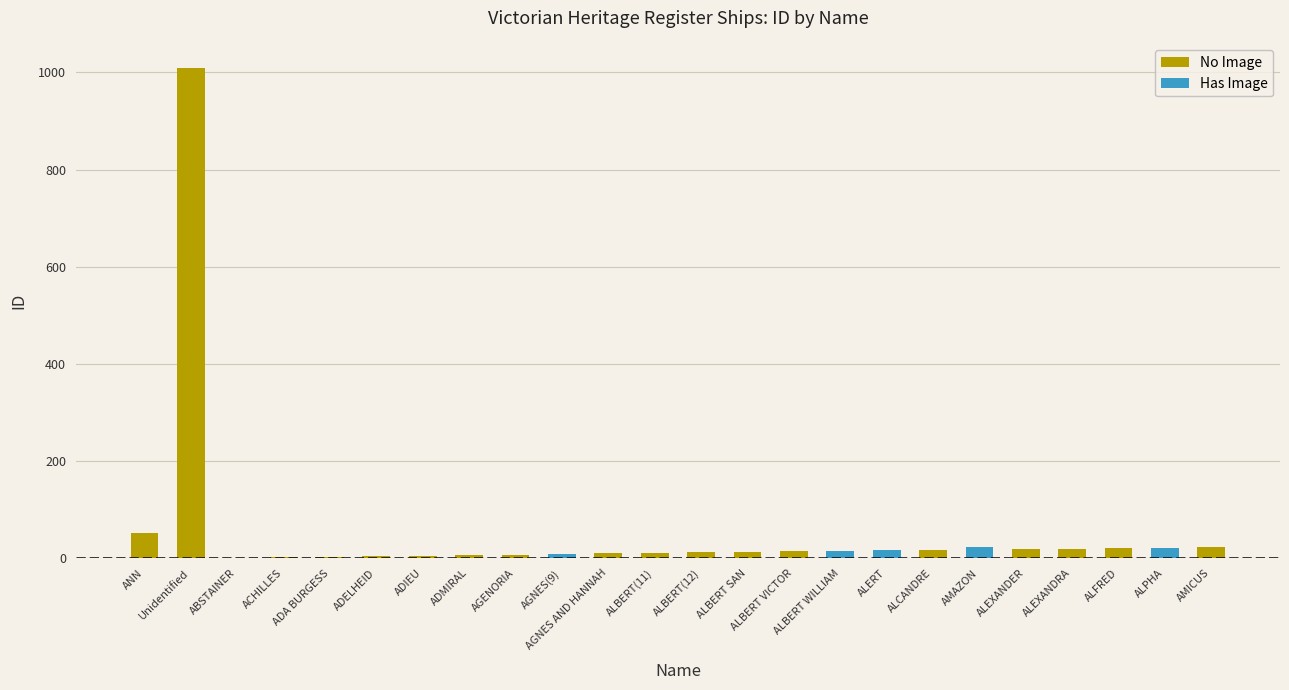

Which series has the widest spread of values?

No Image